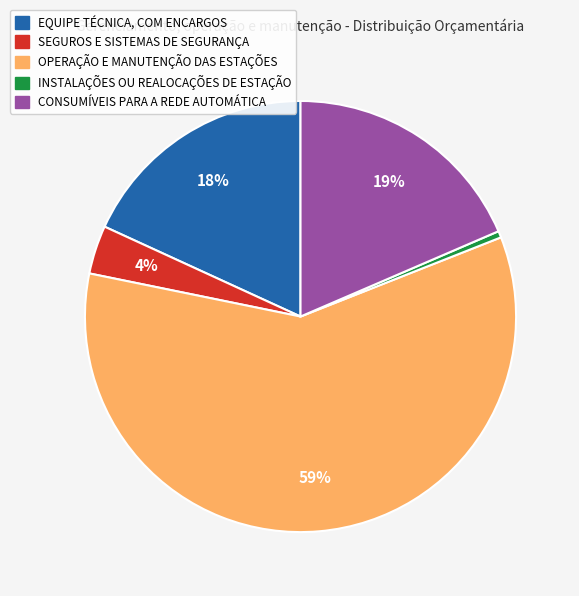

Is there a majority slice in this chart?

Yes